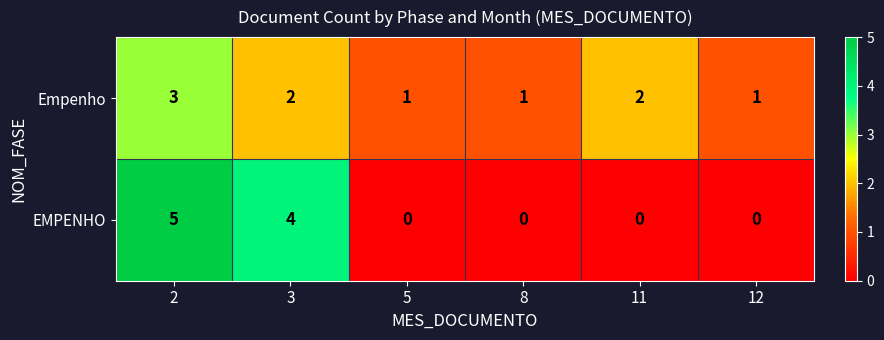

Reading left to right, what are all the values shown in this chart?

Empenho: 3	2	1	1	2	1
EMPENHO: 5	4	0	0	0	0